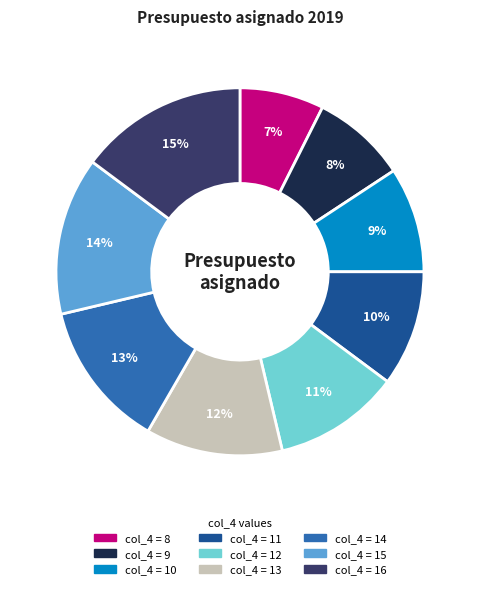

Is there any slice that represents more than half of the pie?

No